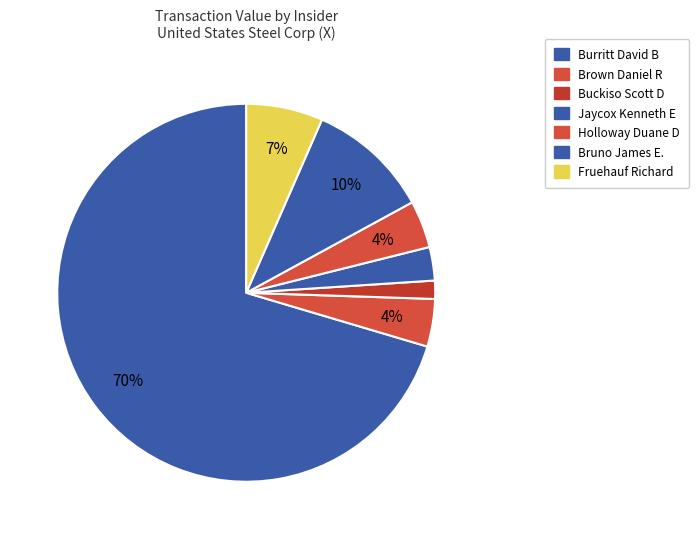

How many segments does this pie chart have?

7